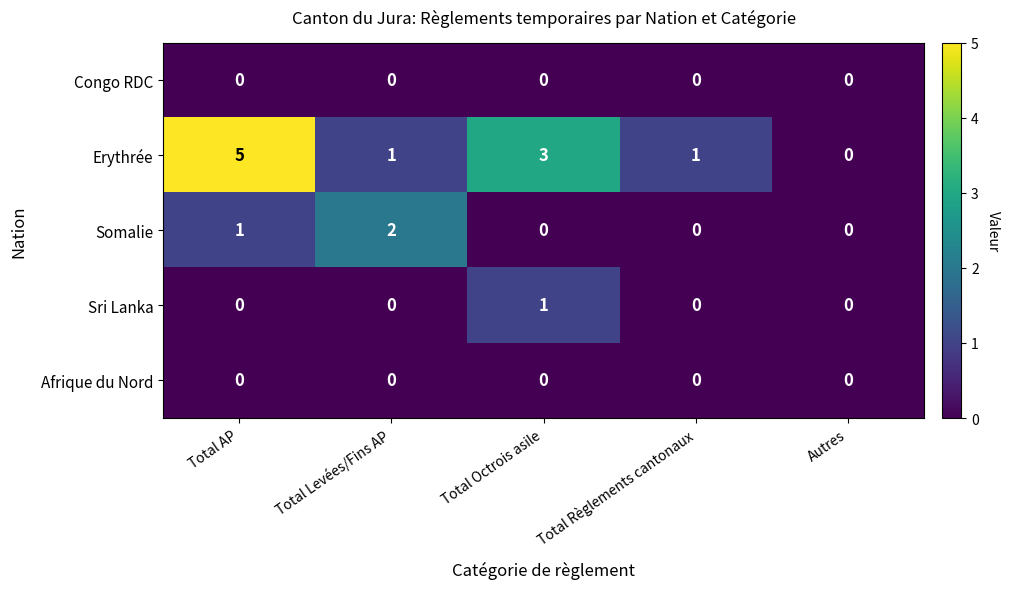

Which series has the largest total across all categories?

Erythrée